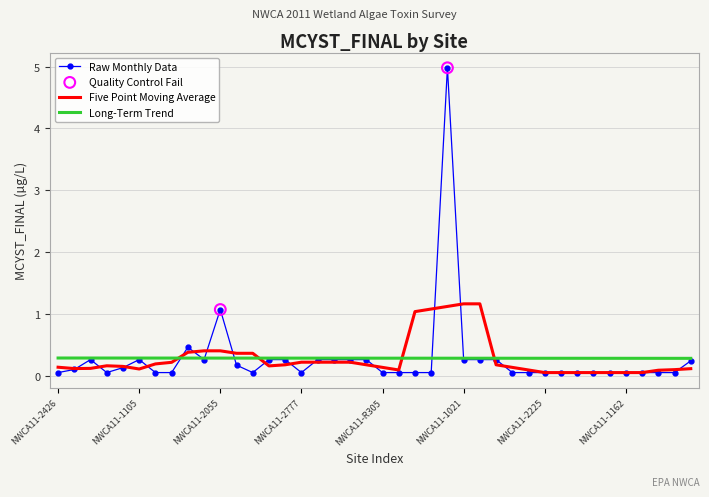

Which series has the largest range (max minus min)?

Raw Monthly Data